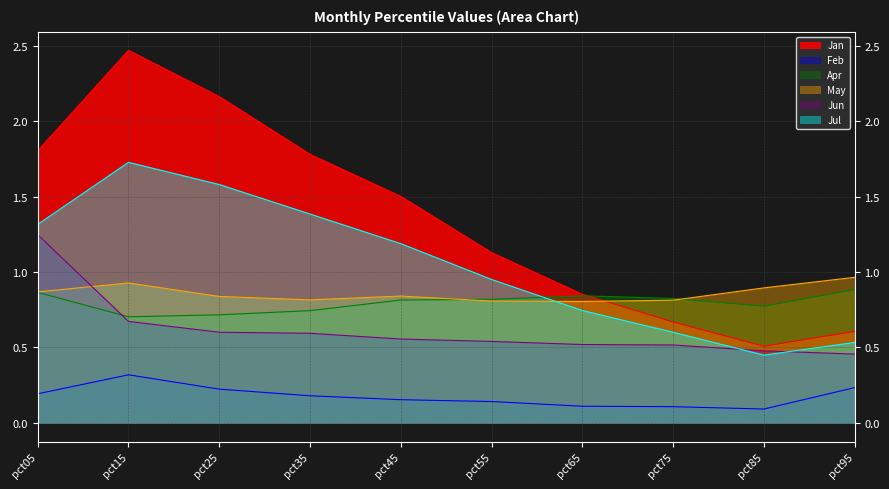

Which series ends up on top after the final intersection of Apr and Jan?

Apr